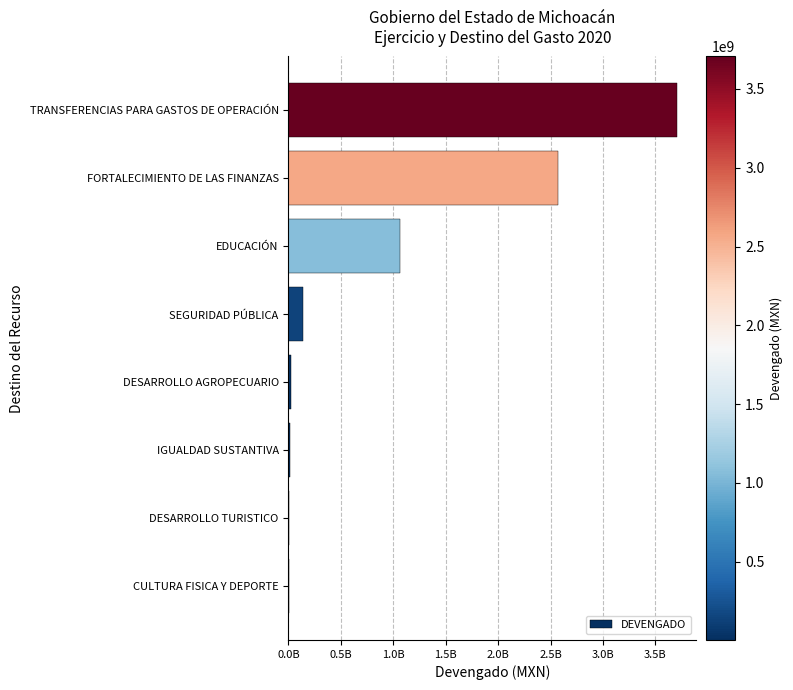

What is the difference between the maximum and minimum values?

3704184809.0